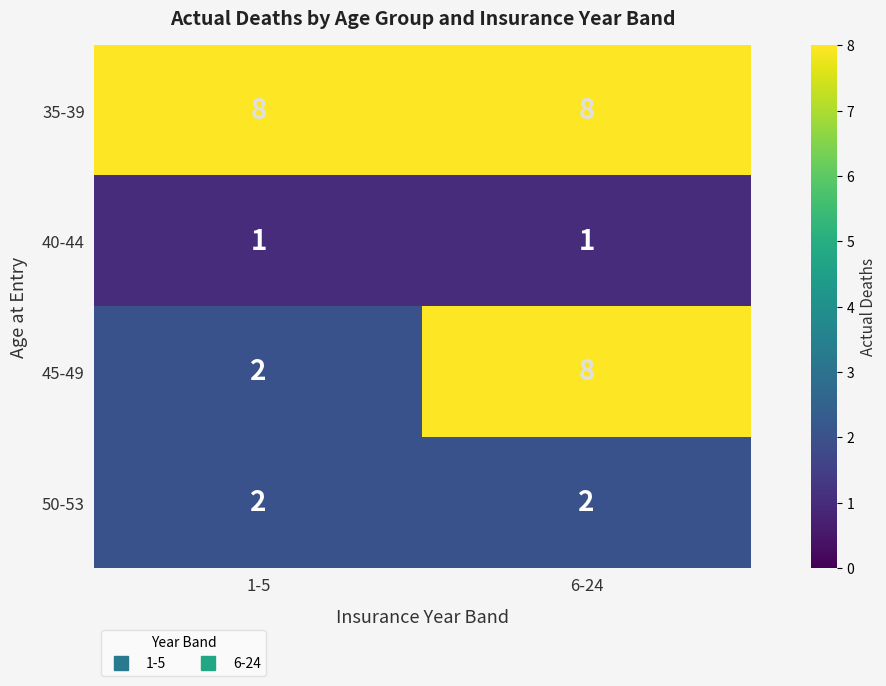

At how many categories does at least one series exceed 4?

2